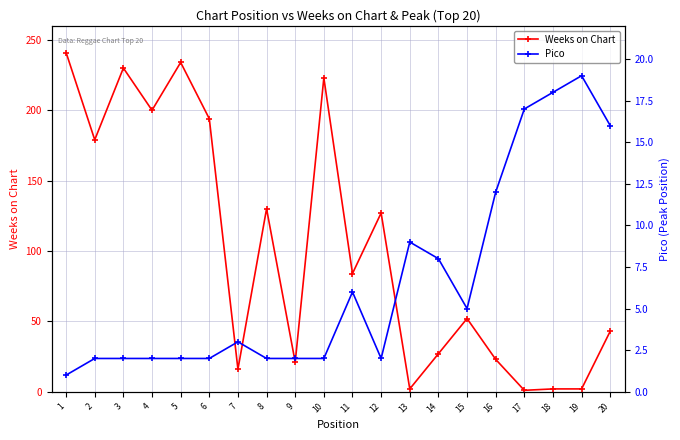

At 16, list the series in order from smallest to largest.

Pico, Weeks on Chart